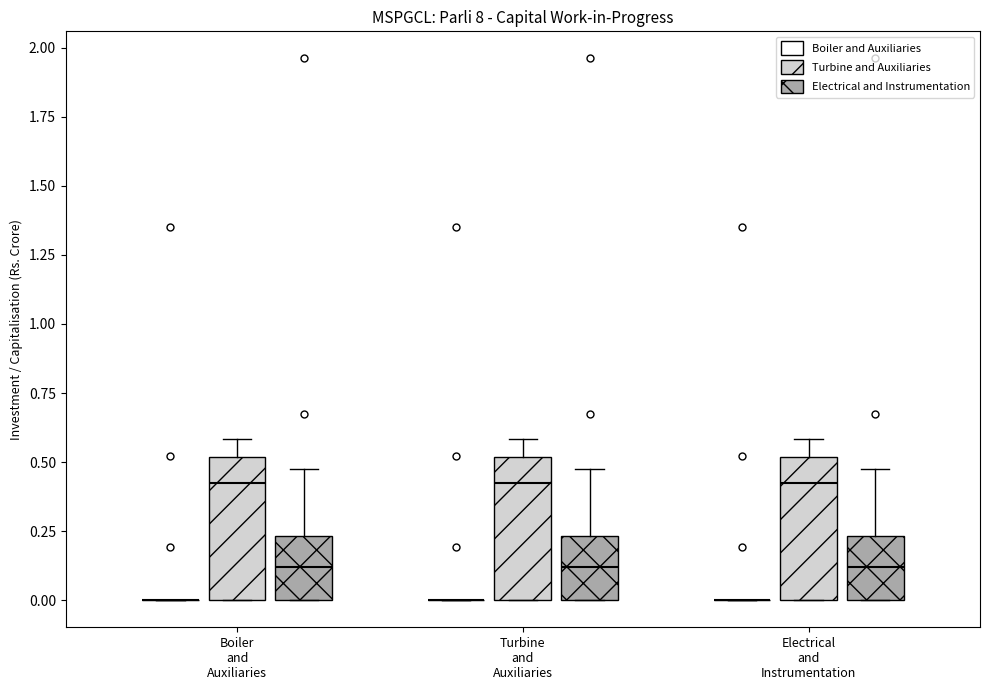

Reading left to right, read every box against the y-axis: the position of its median line, the range the box covers, and the ends of its whiskers. The values are not printed on the chart, so give them approximately, as read against the axis.

Boiler and Auxiliaries (Boiler and Auxiliaries): box collapsed to a line at 0.00, whiskers 0.00 to 0.00
Boiler and Auxiliaries (Turbine and Auxiliaries): median 0.40, box 0.00 to 0.50, whiskers 0.00 to 0.60
Boiler and Auxiliaries (Electrical and Instrumentation): median 0.10, box 0.00 to 0.25, whiskers 0.00 to 0.50
Turbine and Auxiliaries (Boiler and Auxiliaries): box collapsed to a line at 0.00, whiskers 0.00 to 0.00
Turbine and Auxiliaries (Turbine and Auxiliaries): median 0.40, box 0.00 to 0.50, whiskers 0.00 to 0.60
Turbine and Auxiliaries (Electrical and Instrumentation): median 0.10, box 0.00 to 0.25, whiskers 0.00 to 0.50
Electrical and Instrumentation (Boiler and Auxiliaries): box collapsed to a line at 0.00, whiskers 0.00 to 0.00
Electrical and Instrumentation (Turbine and Auxiliaries): median 0.40, box 0.00 to 0.50, whiskers 0.00 to 0.60
Electrical and Instrumentation (Electrical and Instrumentation): median 0.10, box 0.00 to 0.25, whiskers 0.00 to 0.50